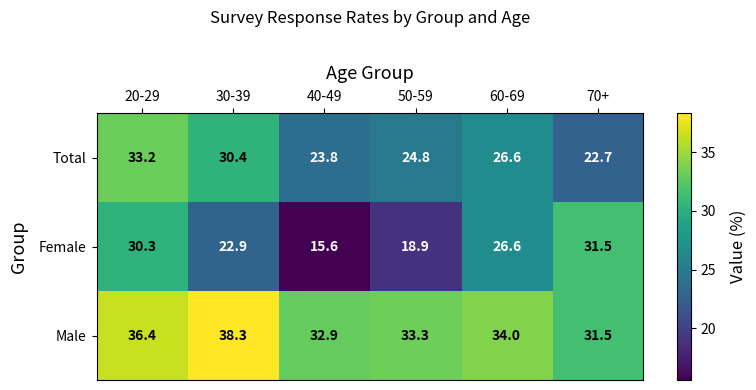

What is the total value across all series at 20-29?

99.9